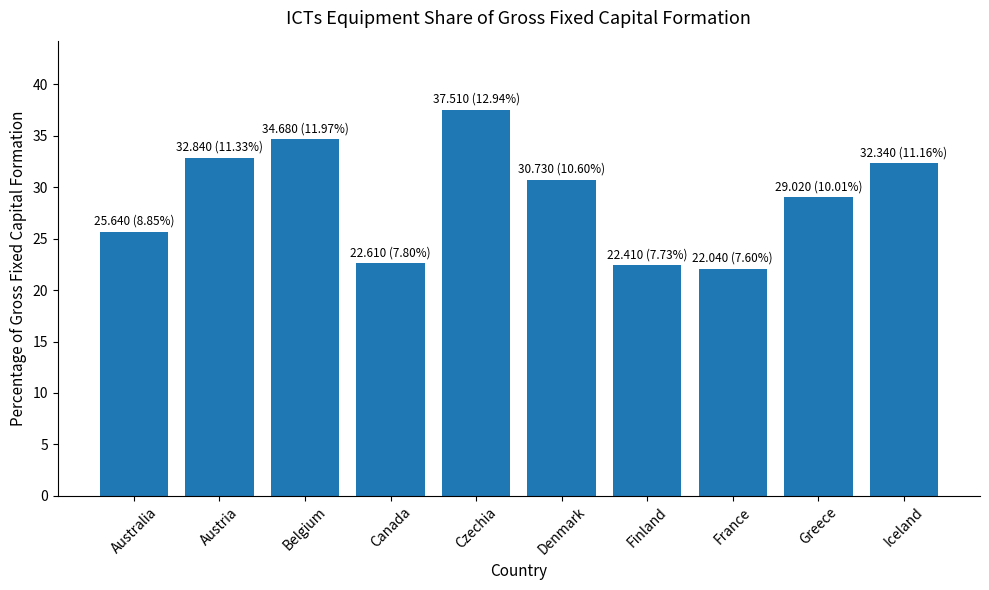

At which category does the chart reach its peak across all series?

Czechia